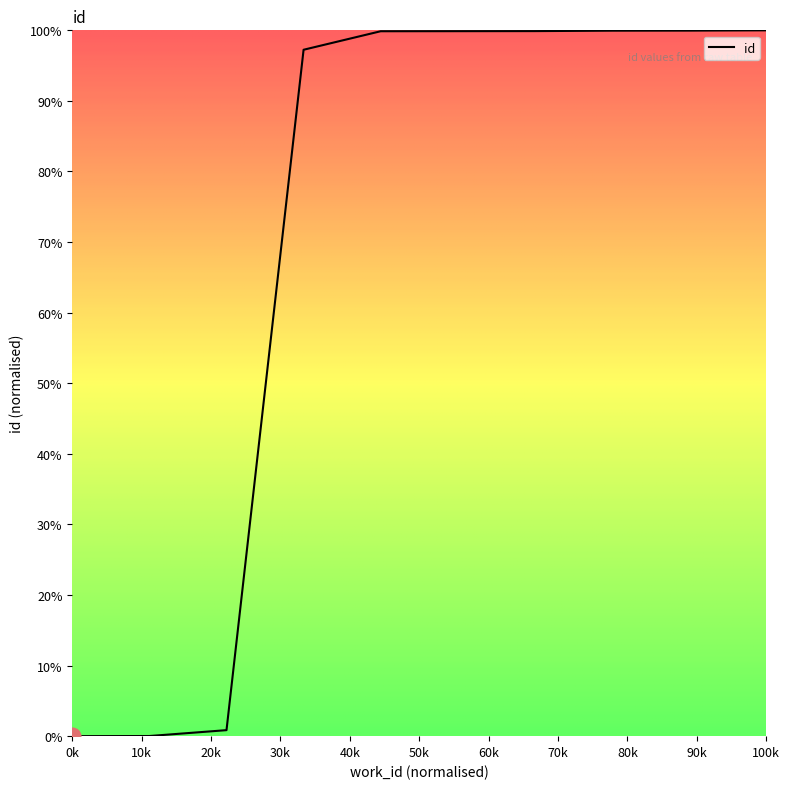

How many values exceed 99?

6